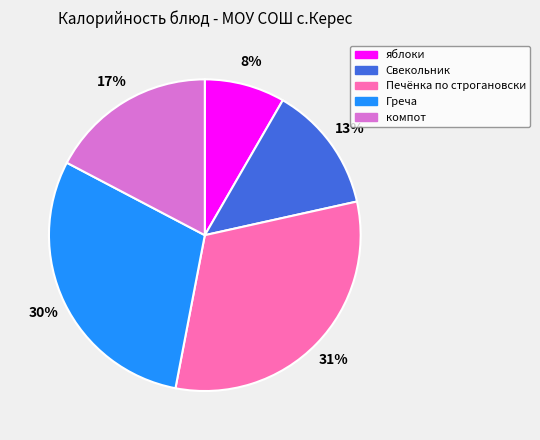

Which slice is the largest?

Печёнка по строгановски